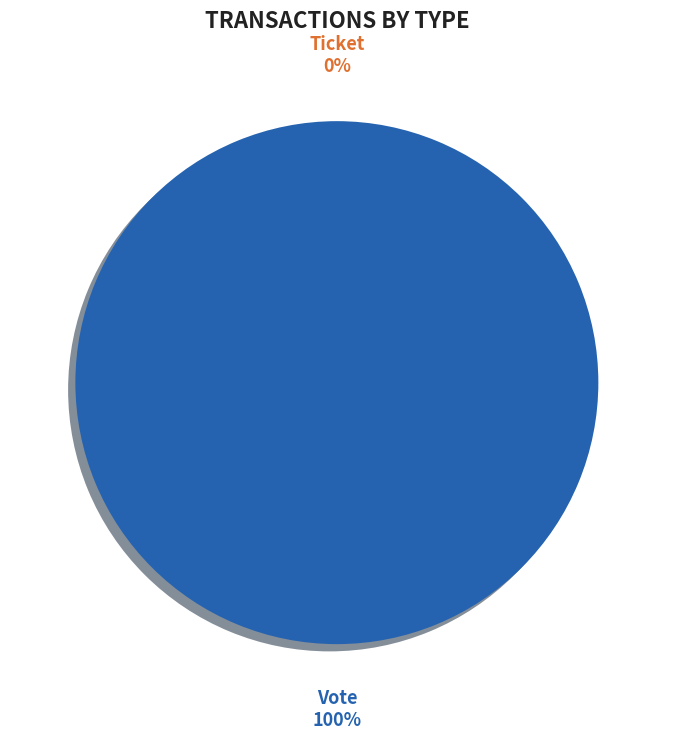

Is the sum of Ticket and Vote greater than half?

Yes